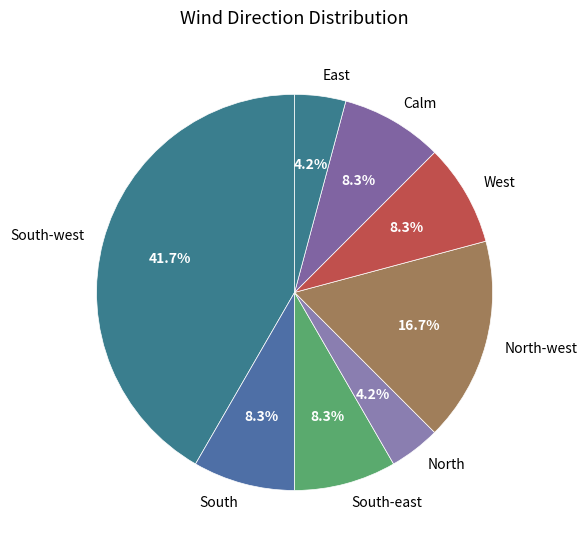

Which has a higher value, West or North-west?

North-west